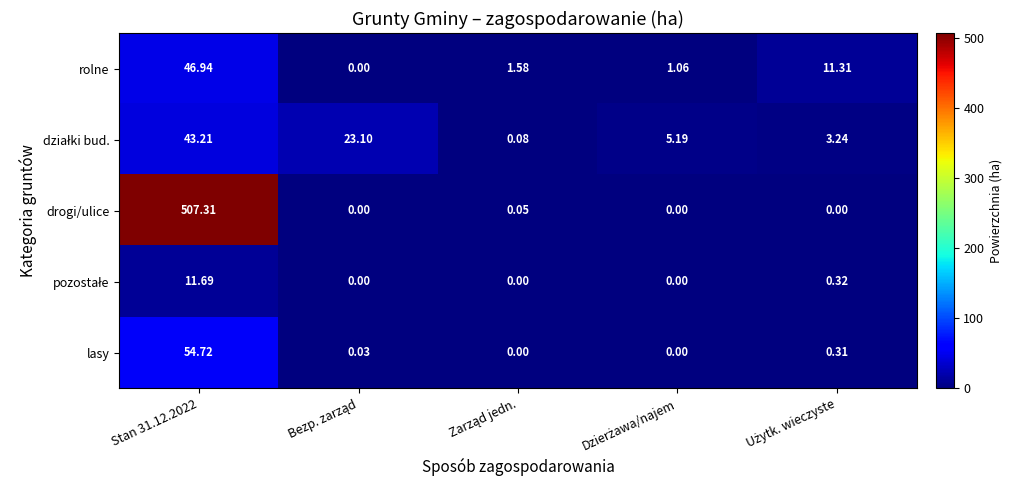

Which series has the largest range (max minus min)?

drogi/ulice